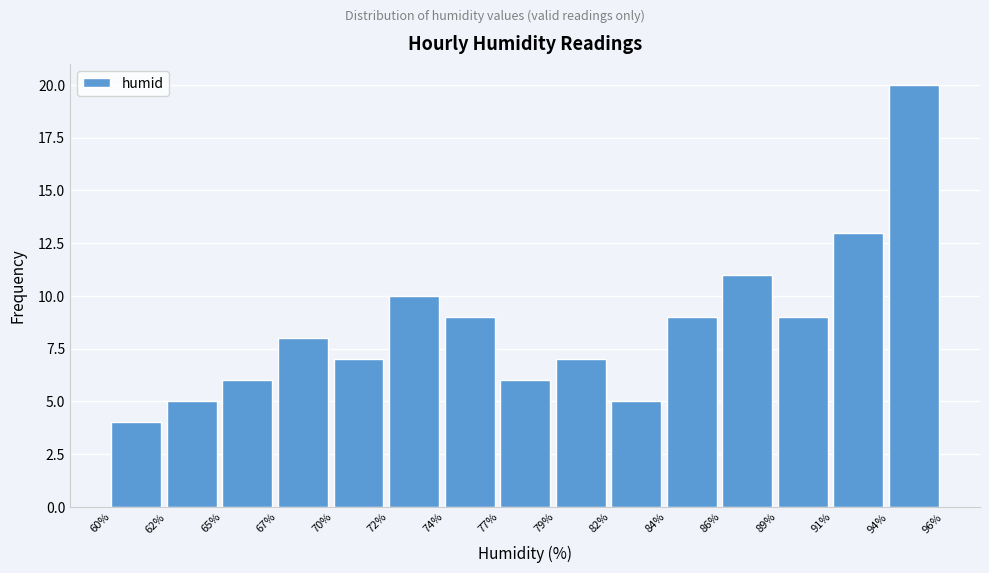

Reading left to right, extract all data points from this chart.

60%=4	62%=5	65%=6	67%=8	70%=7	72%=10	74%=9	77%=6	79%=7	82%=5	84%=9	86%=11	89%=9	91%=13	94%=20